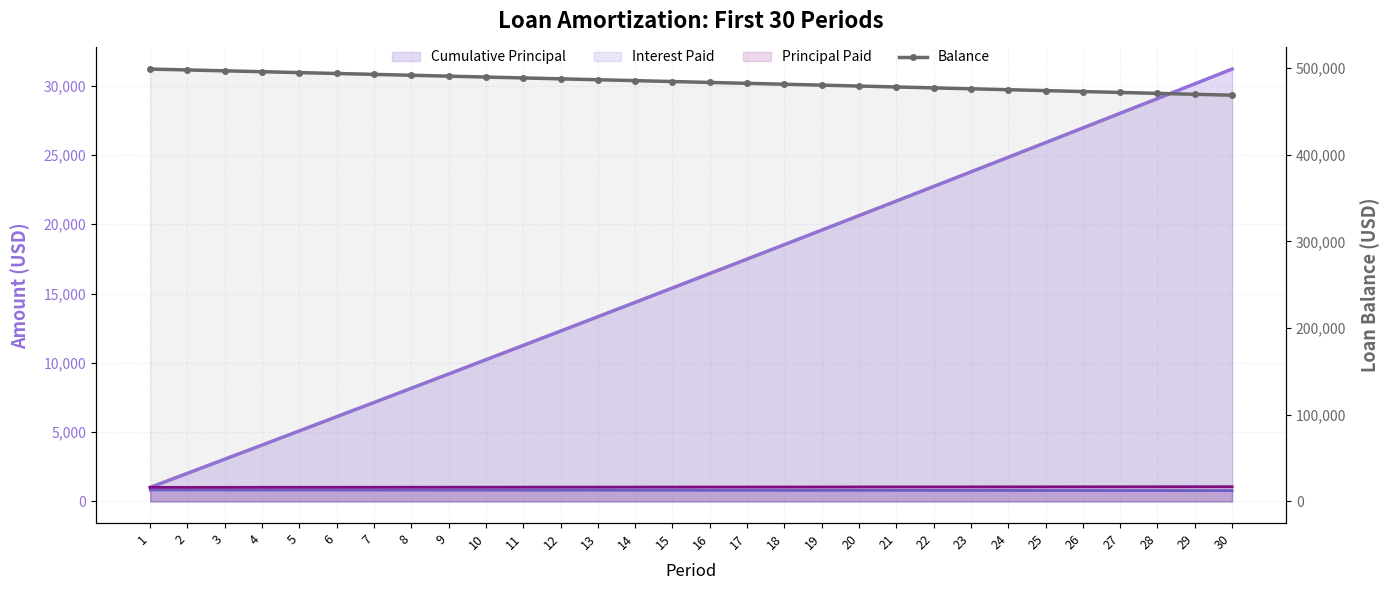

Is it true that Cumulative Principal equals 12289.4 at 12?

True